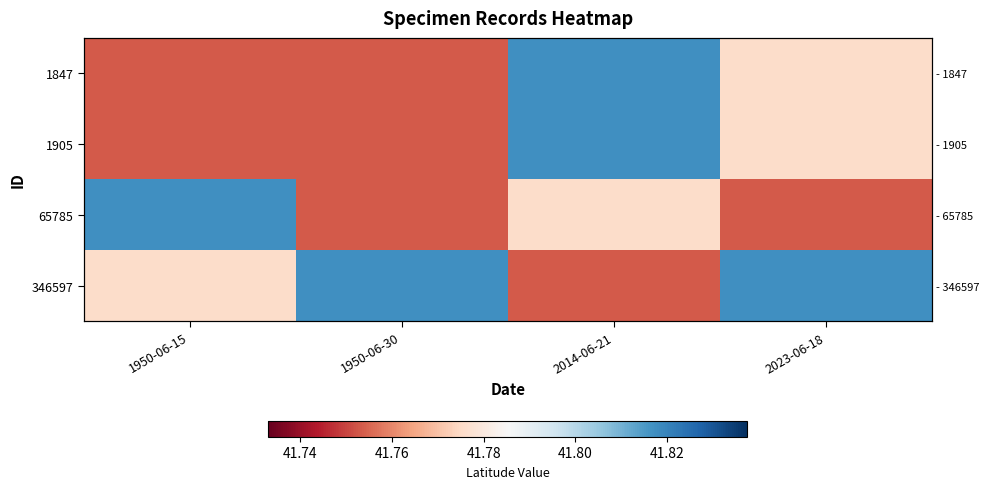

Which label corresponds to the smallest value in the chart?

1950-06-15